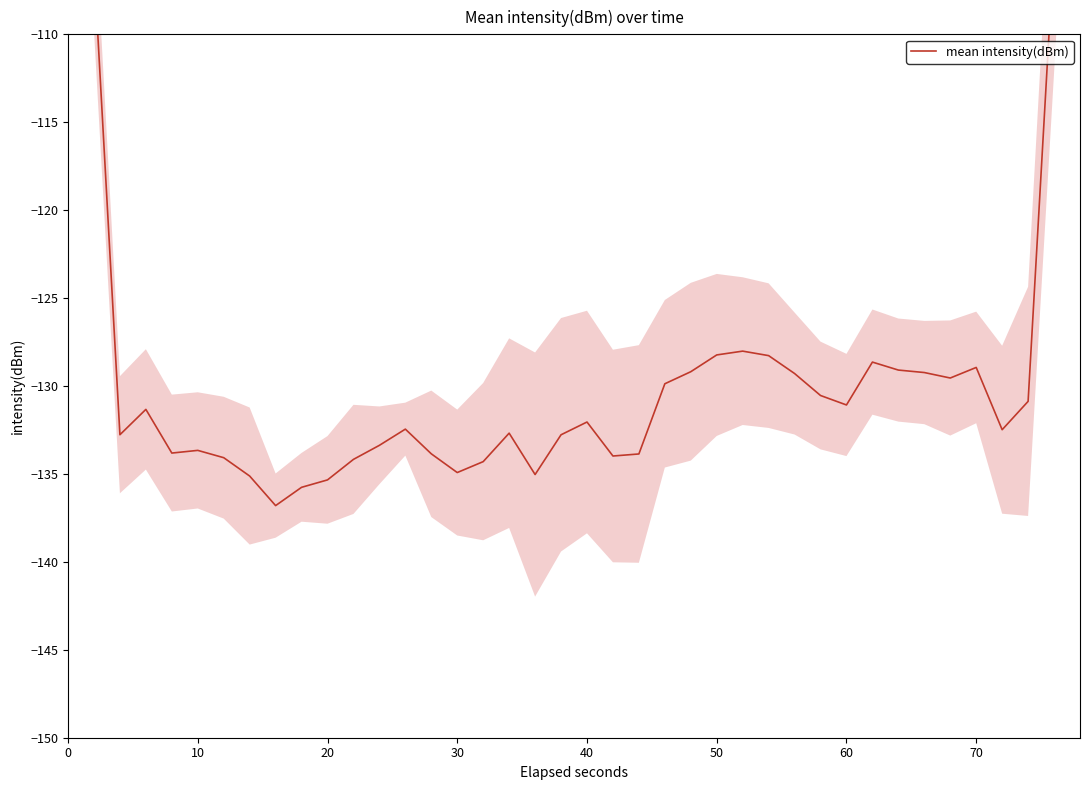

How many data points does each series have?

40